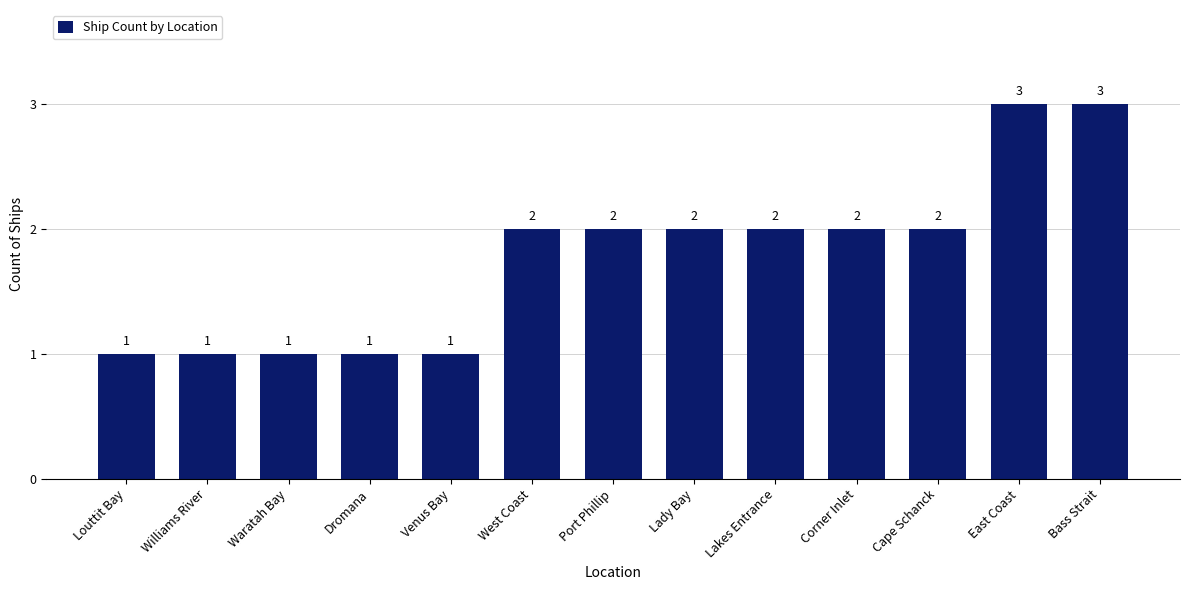

What is the greatest value displayed?

3